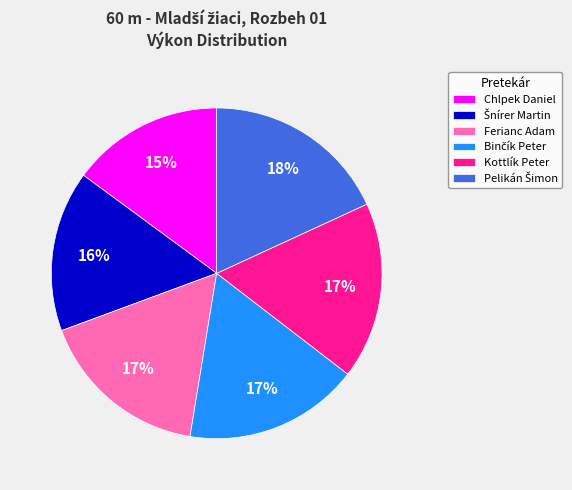

Is it true that Chlpek Daniel is 15% of the pie?

True